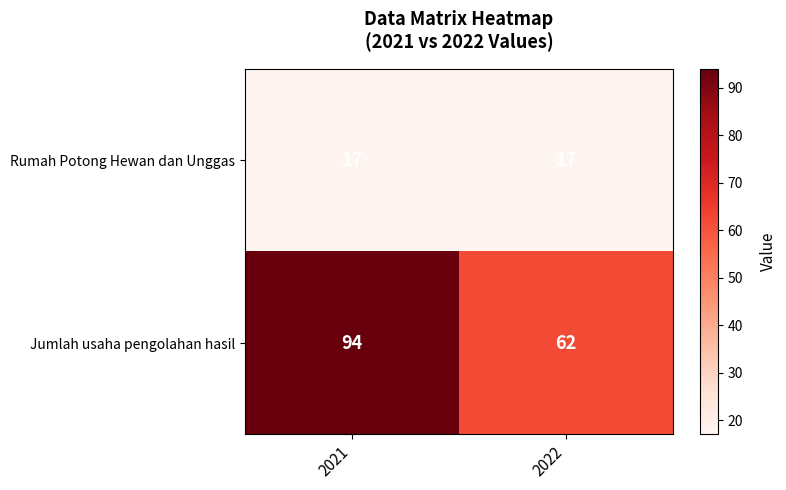

Between 2021 and 2022, which series saw the biggest shift?

Jumlah usaha pengolahan hasil